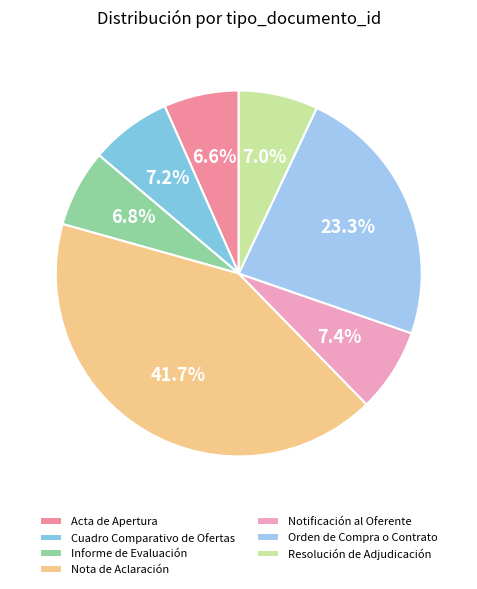

Does Cuadro Comparativo de Ofertas represent more than half of the total?

No